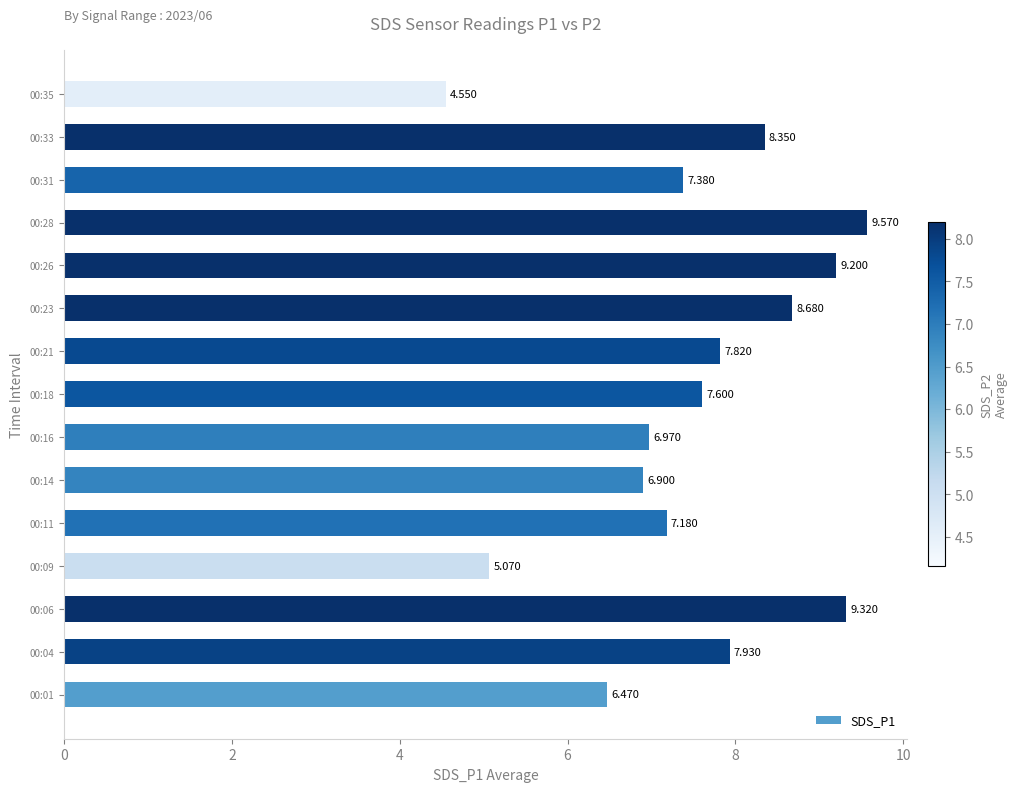

How many data points are less than 7?

5